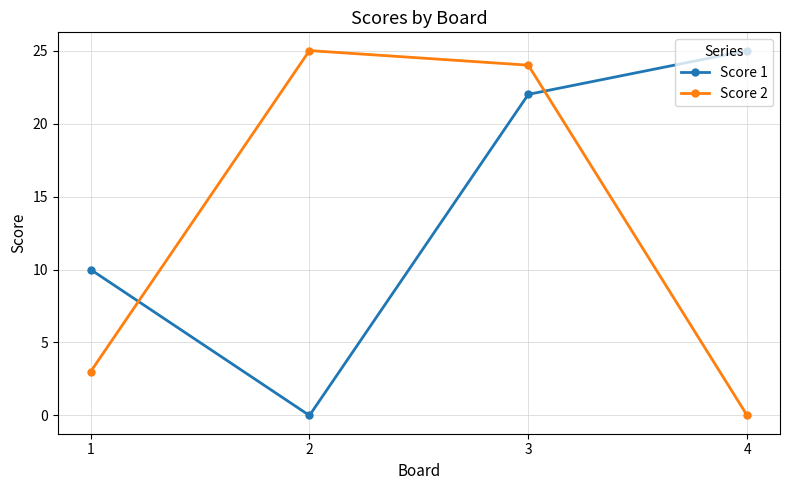

What is the difference between the second highest and minimum values in the Score 1 series?

22